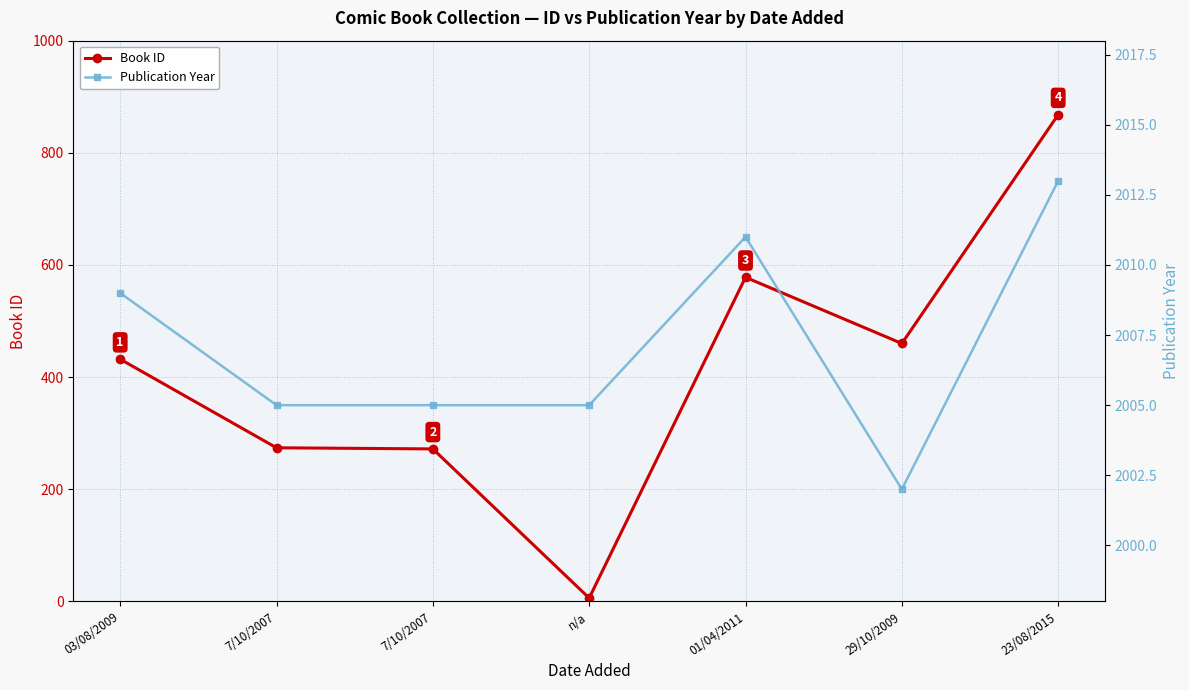

Reading right to left, extract all data points from this chart.

Book ID: 868	460	578	6	272	274	432
Publication Year: 2013	2002	2011	2005	2005	2005	2009